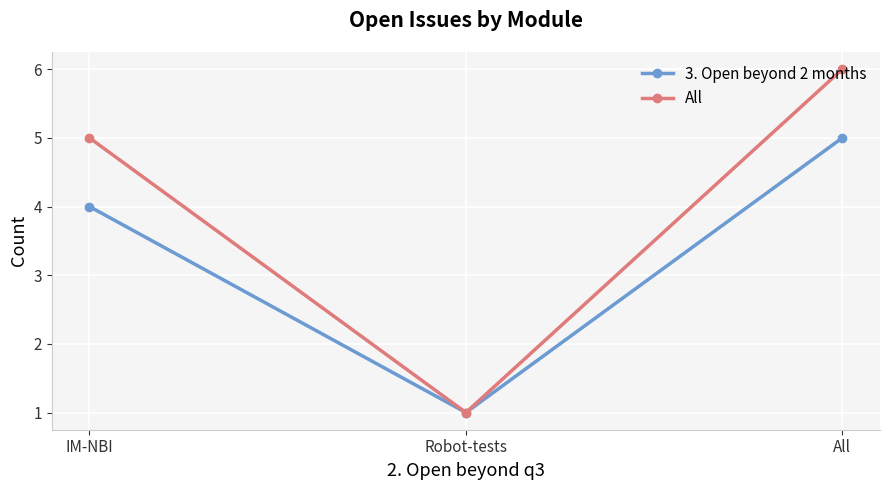

List the labels in order of All value, smallest first.

Robot-tests, IM-NBI, All